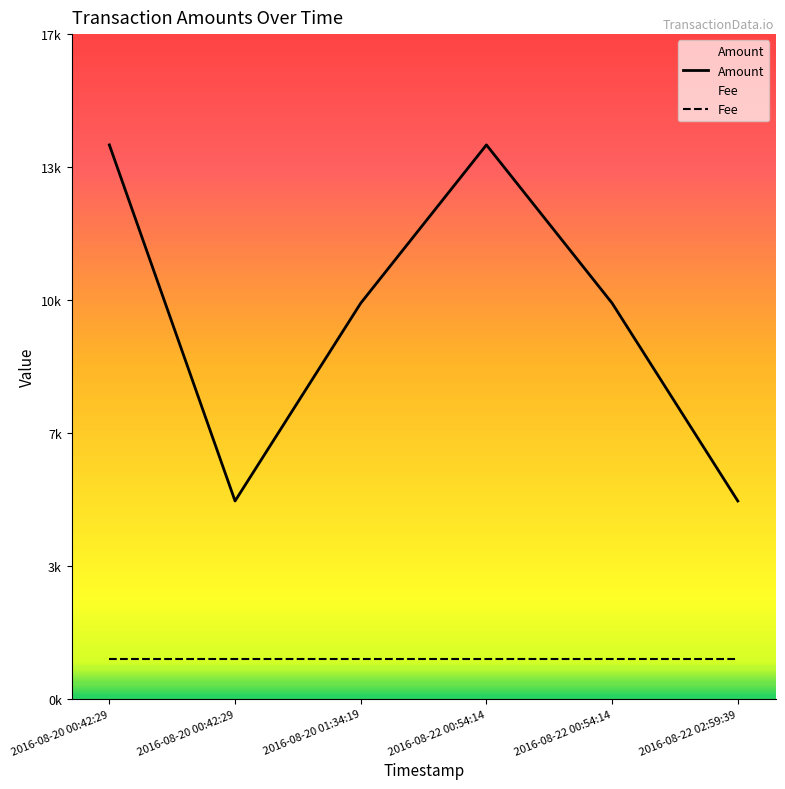

Rank the categories by value from lowest to highest.

2016-08-20 00:42:29, 2016-08-22 02:59:39, 2016-08-20 01:34:19, 2016-08-22 00:54:14, 2016-08-20 00:42:29, 2016-08-22 00:54:14